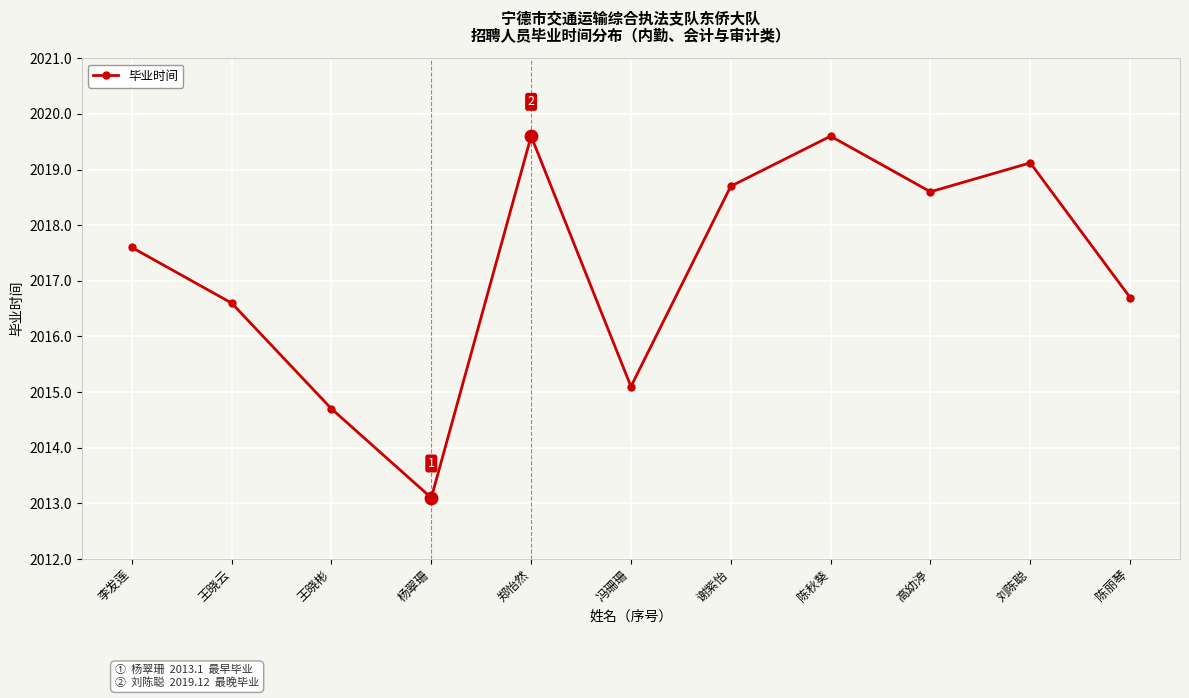

Which has a higher value, 王晓云 or 王晓彬?

王晓云